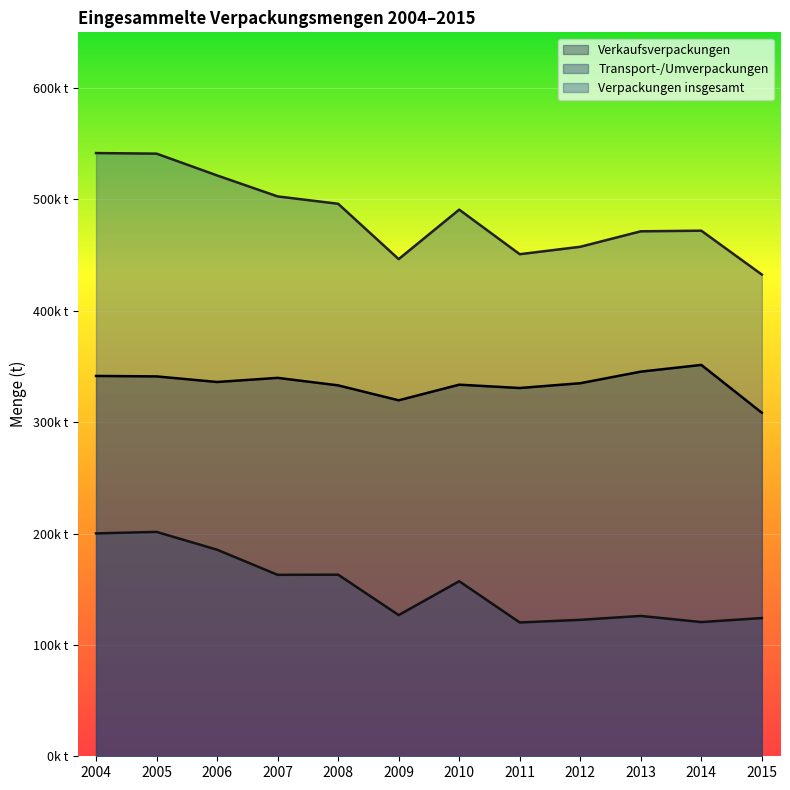

In Transport-/Umverpackungen, how many points are lower than both neighbors (excluding endpoints)?

4